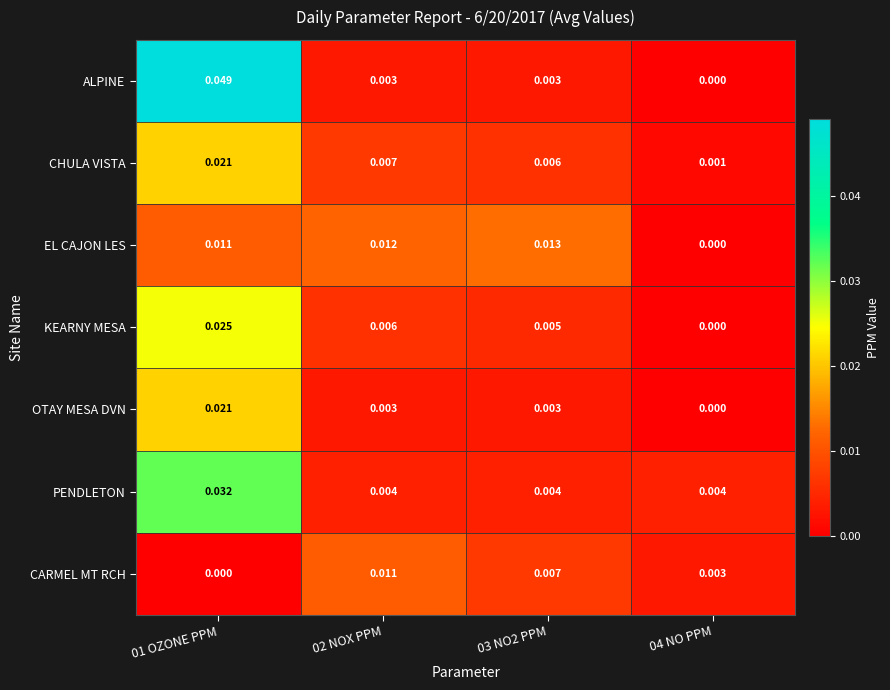

How many categories are shown in the chart?

4